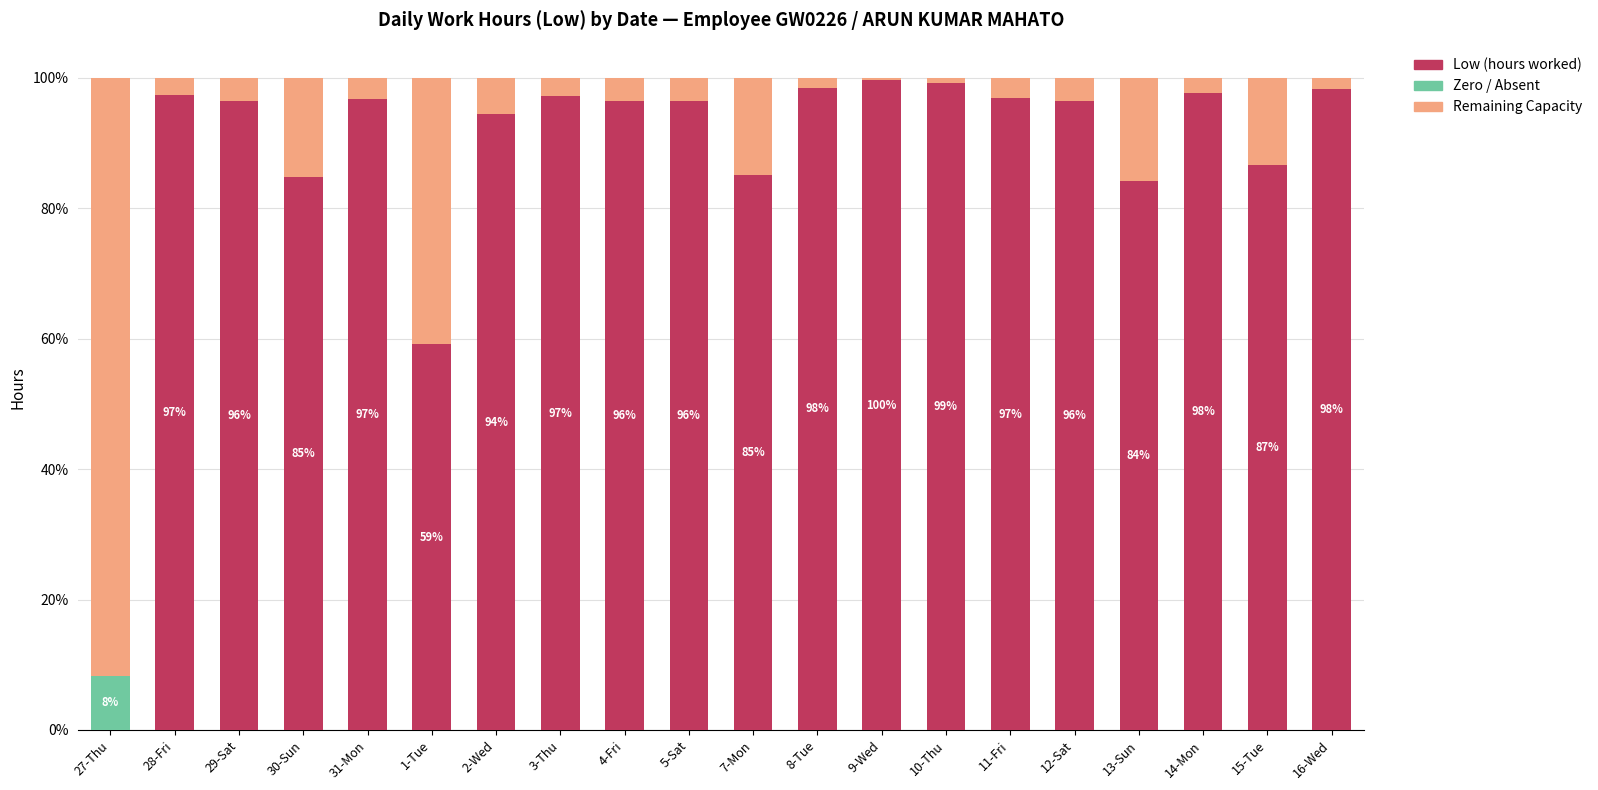

Are the bars grouped side by side (vs. stacked)?

No